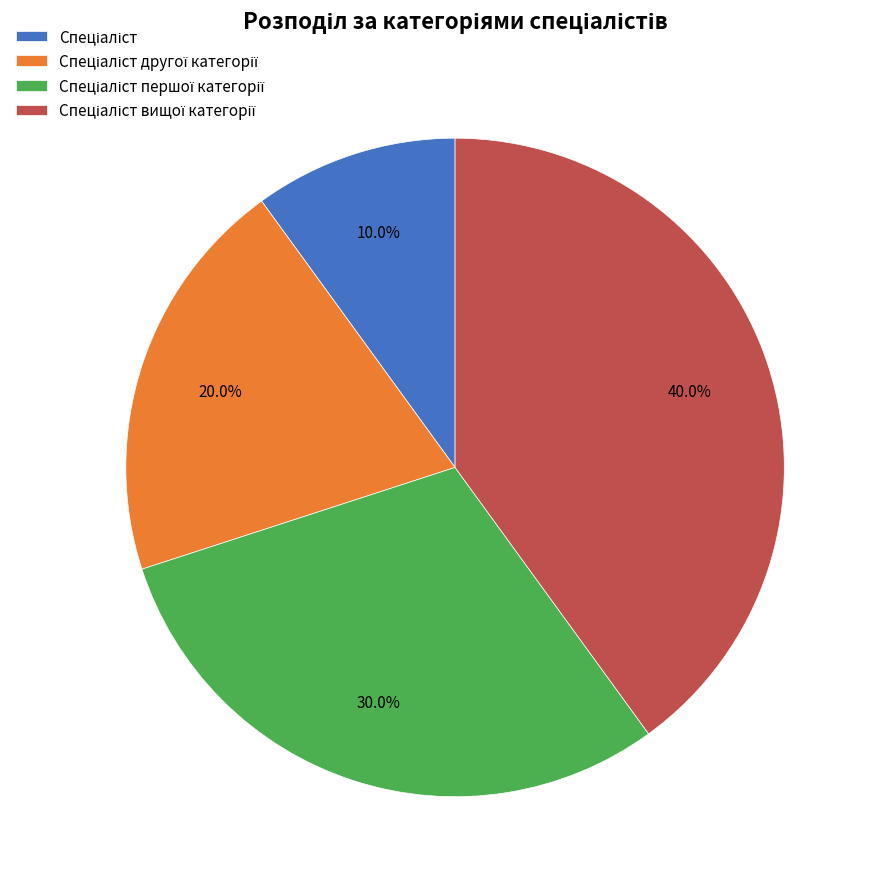

Is there any slice that represents more than half of the pie?

No